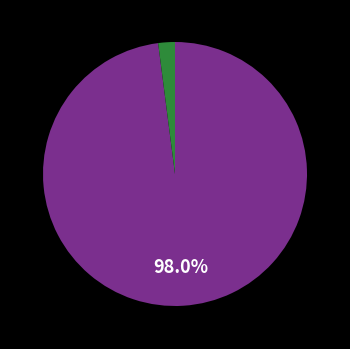

Is there any slice that represents more than half of the pie?

Yes